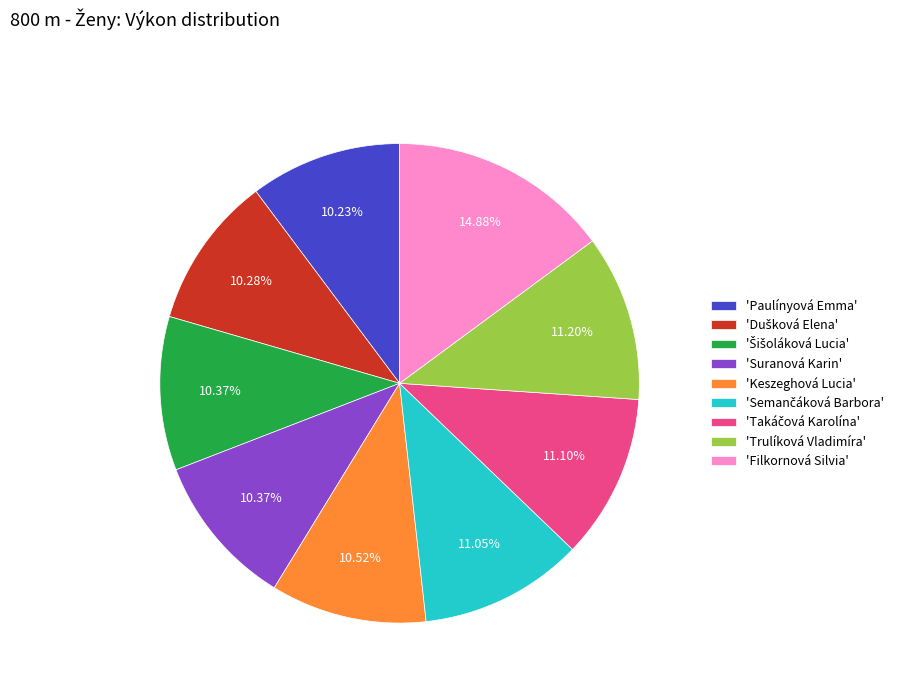

Does any single category account for the majority?

No